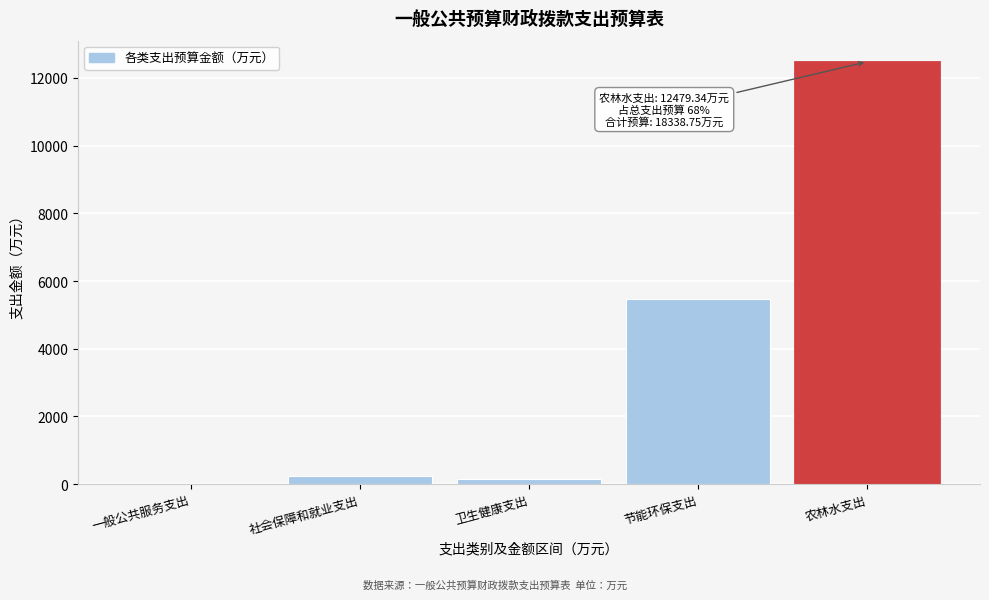

Reading left to right, extract all data points from this chart.

一般公共服务支出=4.7	社会保障和就业支出=239.5	卫生健康支出=145.4	节能环保支出=5469.8	农林水支出=12479.3